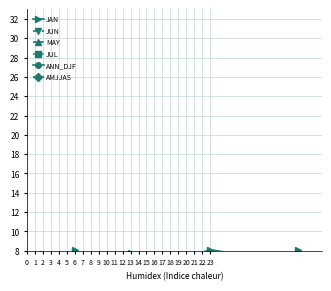

True or false: MAY and JUL cross at least once.

False